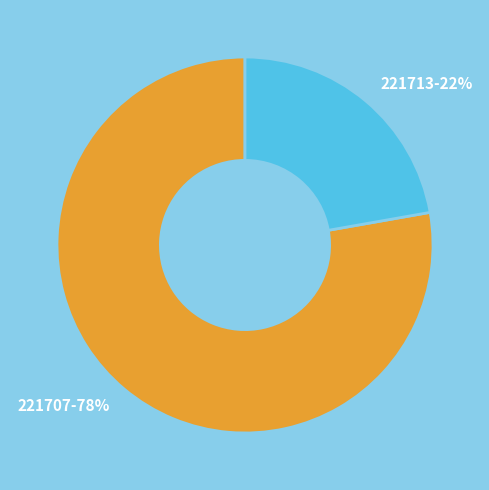

To the nearest percent, what portion does 221713 represent?

22%